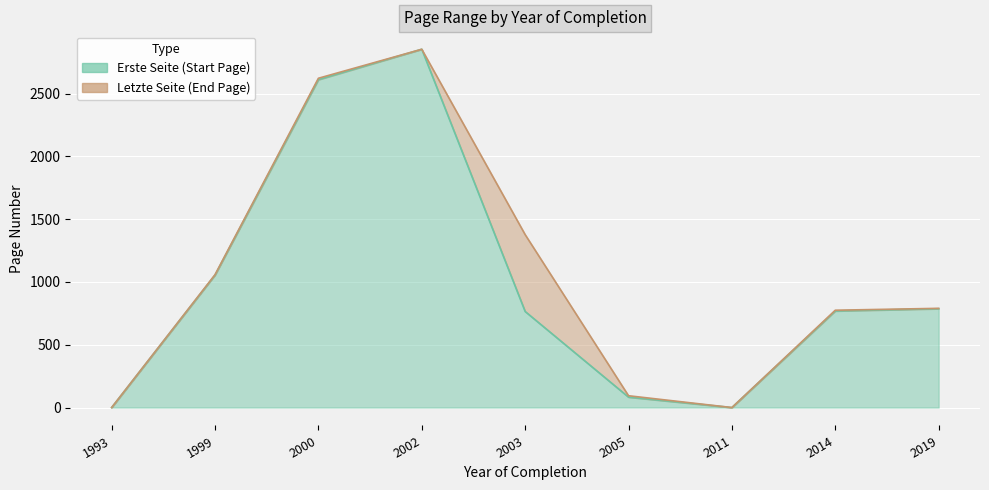

True or false: Erste Seite and Letzte Seite intersect in this chart.

False